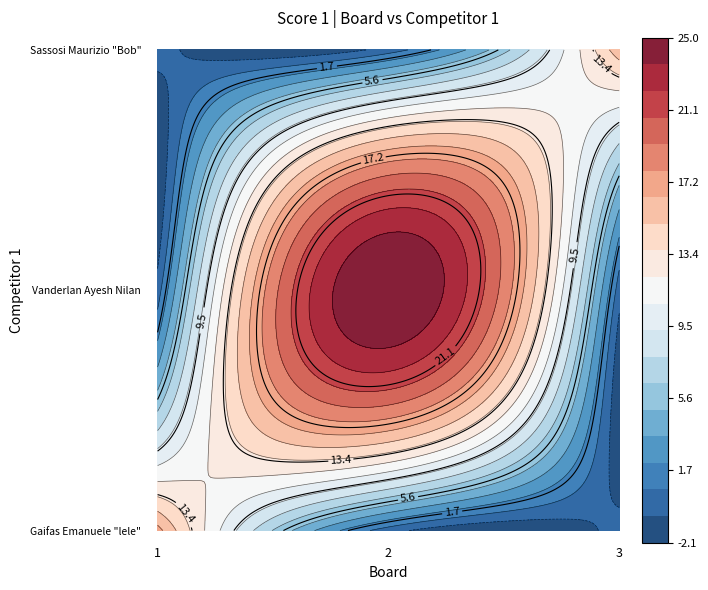

Reading right to left, list all the values displayed in this chart.

Gaifas Emanuele "lele": 0	0	17
Vanderlan Ayesh Nilan: 0	25	0
Sassosi Maurizio "Bob": 16	0	0